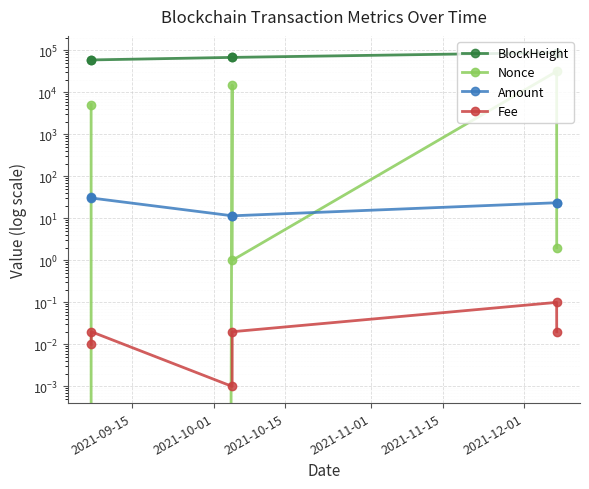

True or false: Fee and BlockHeight intersect in this chart.

False